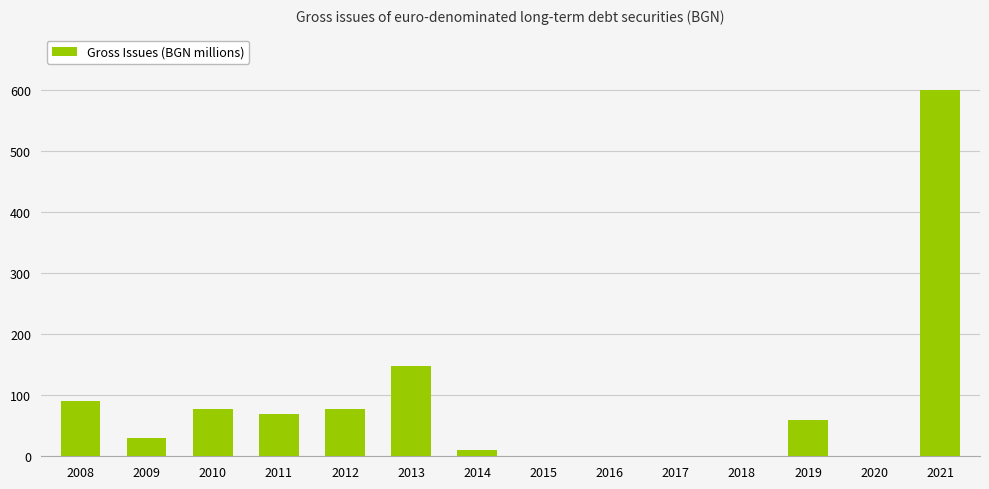

Reading left to right, what are all the values shown in this chart?

90.0	29.3	78.2	68.5	78.2	148.6	9.8	0.0	0.0	0.0	0.0	58.7	0.0	600.7